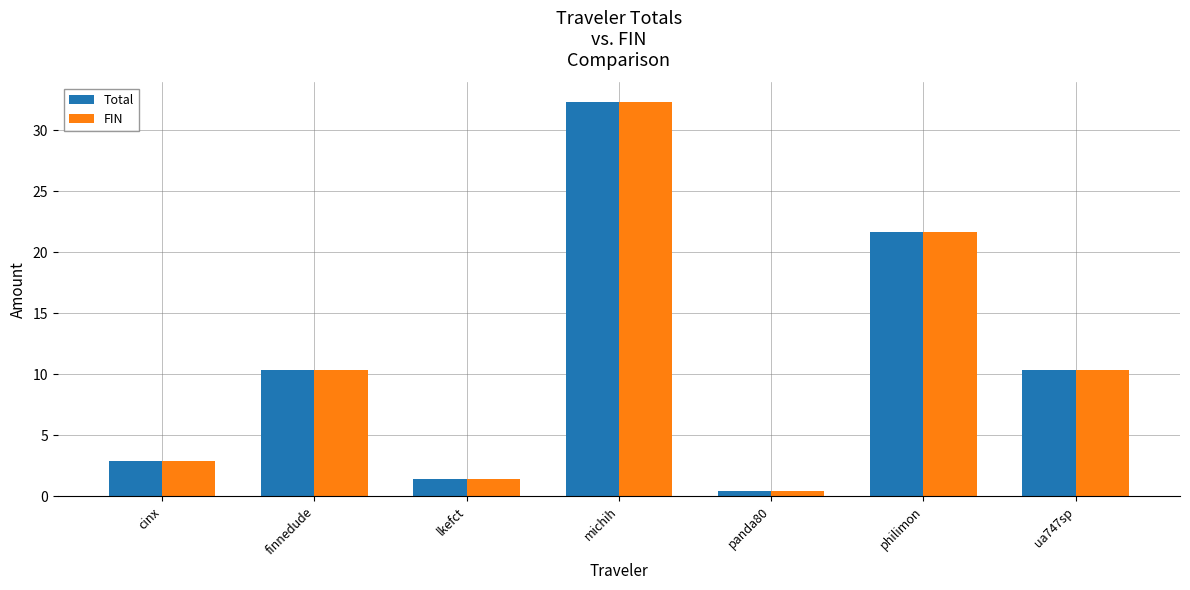

Which category has the lowest value in the Total series?

panda80